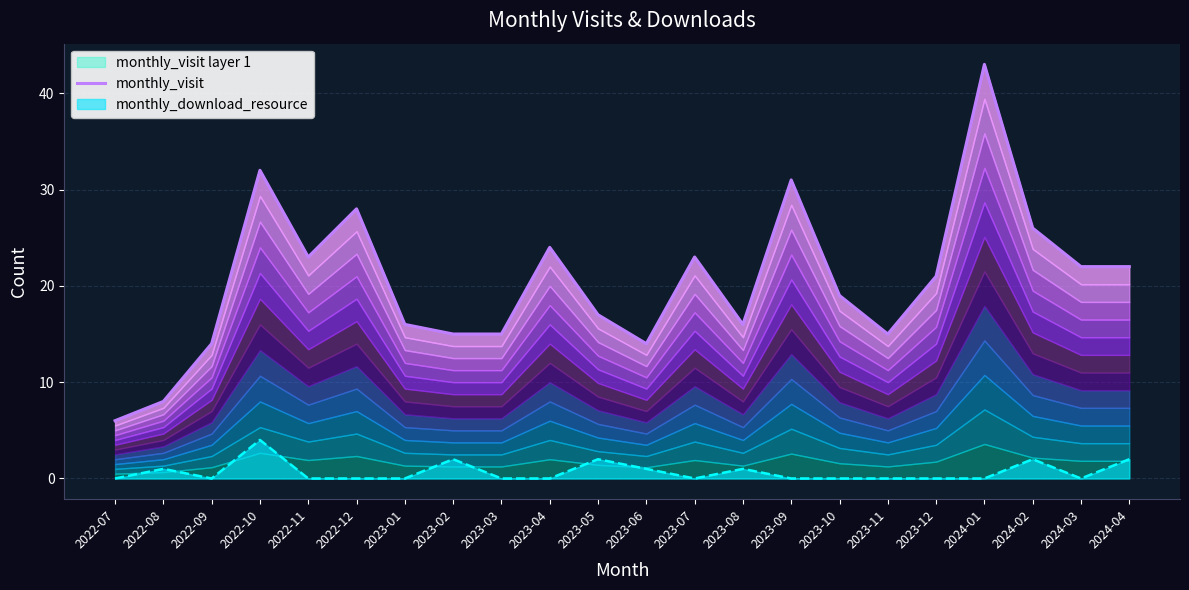

Reading left to right, what are all the values shown in this chart?

2022-07=6	2022-08=8	2022-09=14	2022-10=32	2022-11=23	2022-12=28	2023-01=16	2023-02=15	2023-03=15	2023-04=24	2023-05=17	2023-06=14	2023-07=23	2023-08=16	2023-09=31	2023-10=19	2023-11=15	2023-12=21	2024-01=43	2024-02=26	2024-03=22	2024-04=22